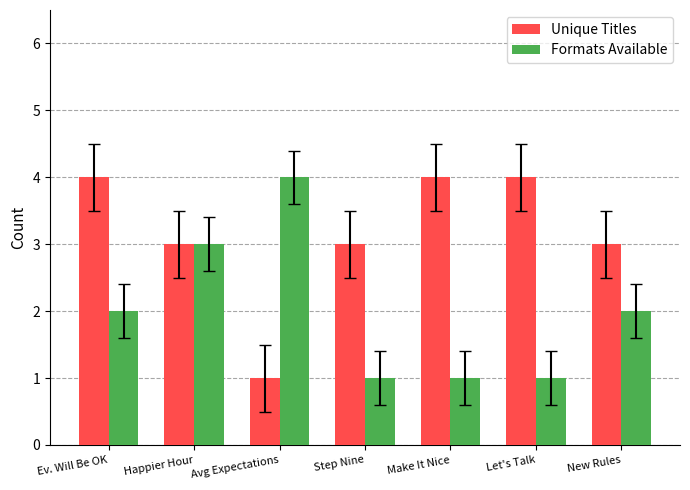

What is the label of the 6th bar from the left?

Let's Talk